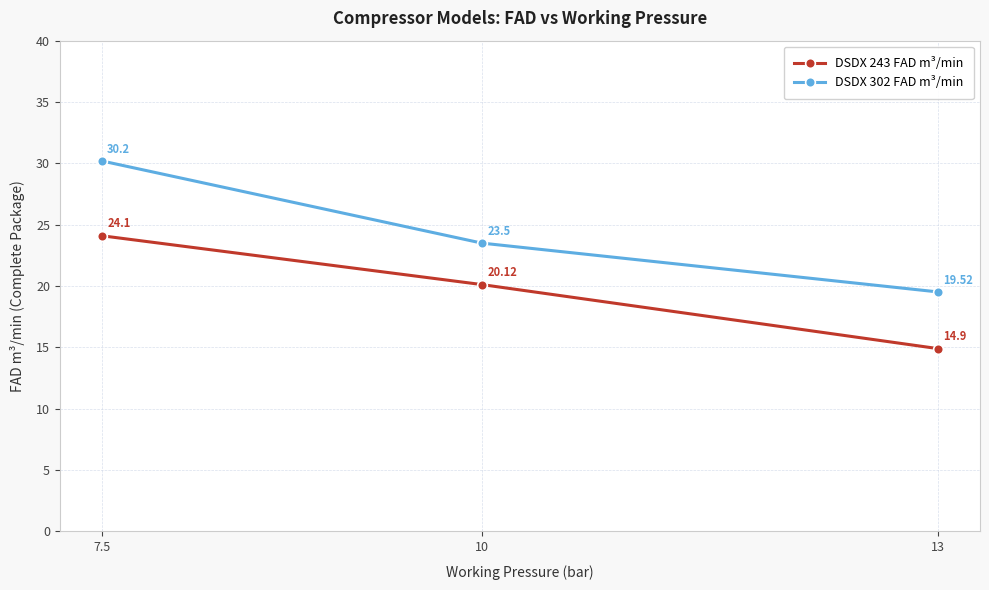

Does the chart display data point markers on the line(s)?

Yes